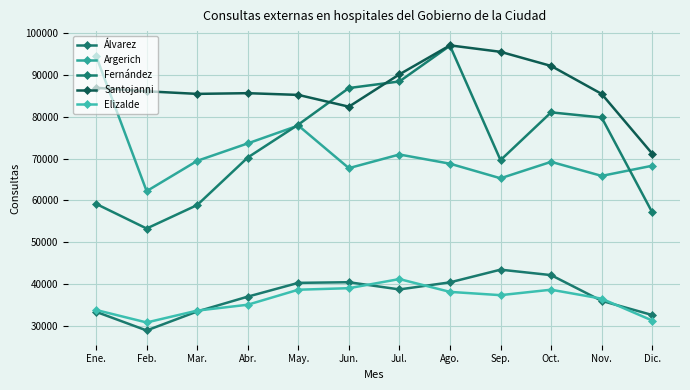

What is the label of the 5th point from the right?

Ago.